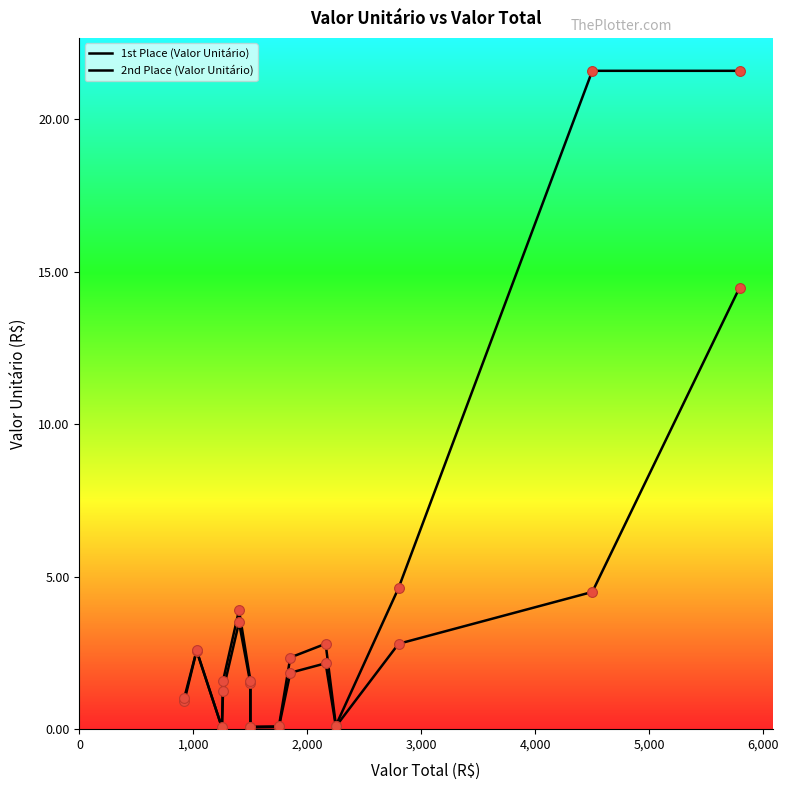

Which series contains the lowest Y value?

1st Place (Valor Unitário)